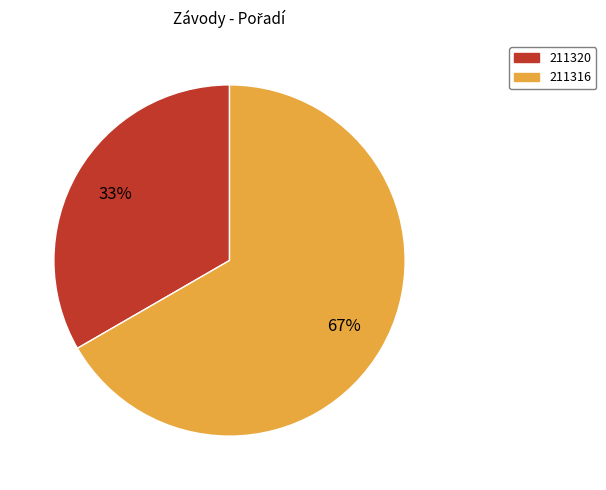

Count the number of slices in the pie.

2